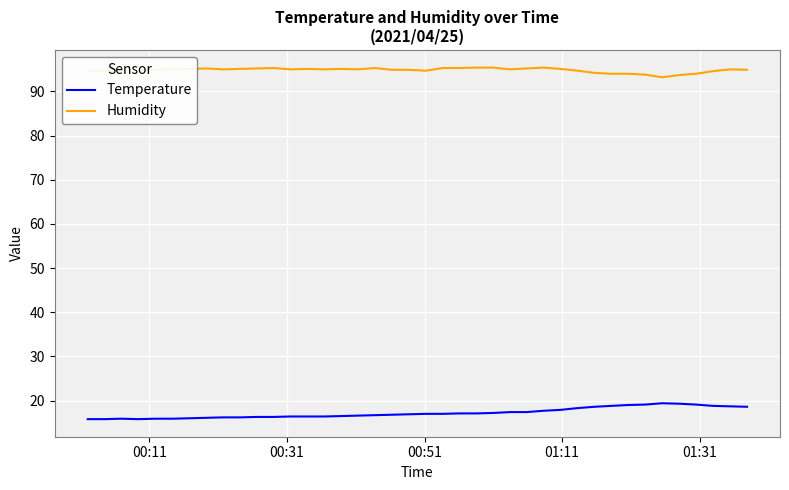

What is the difference between the maximum and minimum values in the Humidity series?

2.2